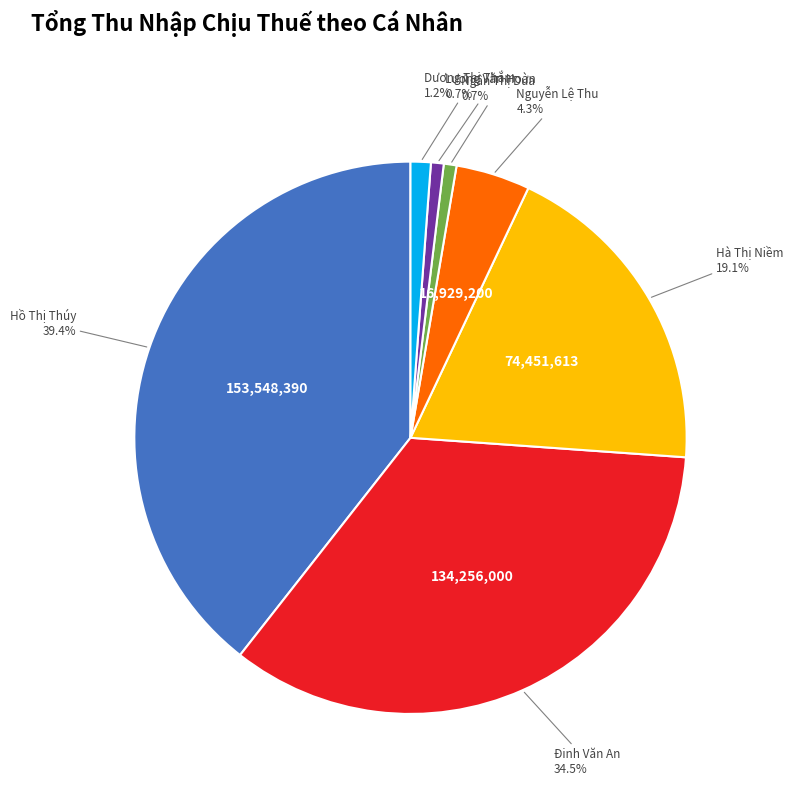

Is there a majority slice in this chart?

No